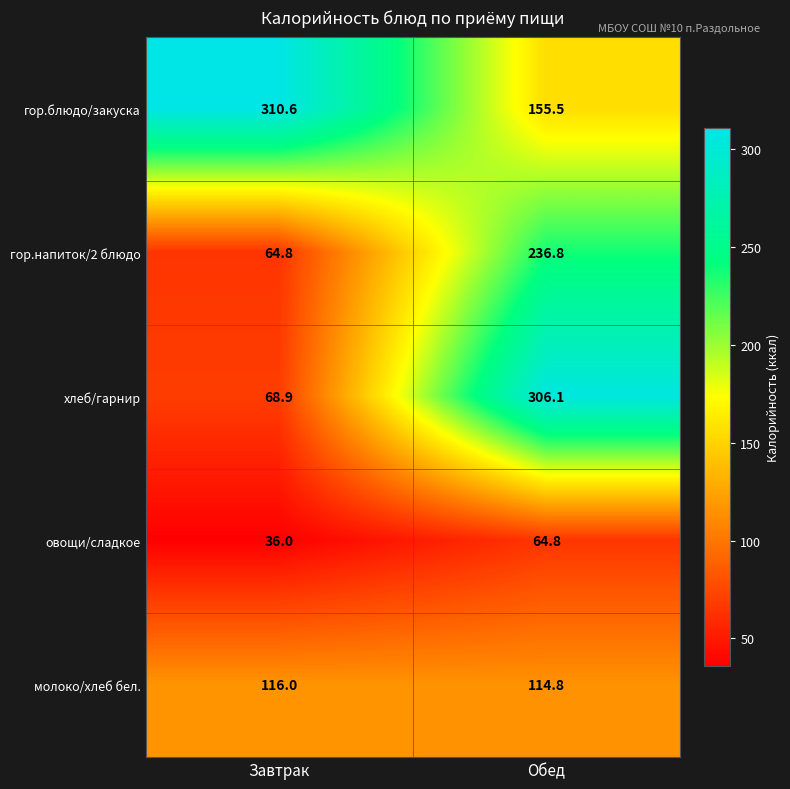

Rank the series at Обед from lowest to highest value.

овощи/сладкое, молоко/хлеб бел., гор.блюдо/закуска, гор.напиток/2 блюдо, хлеб/гарнир